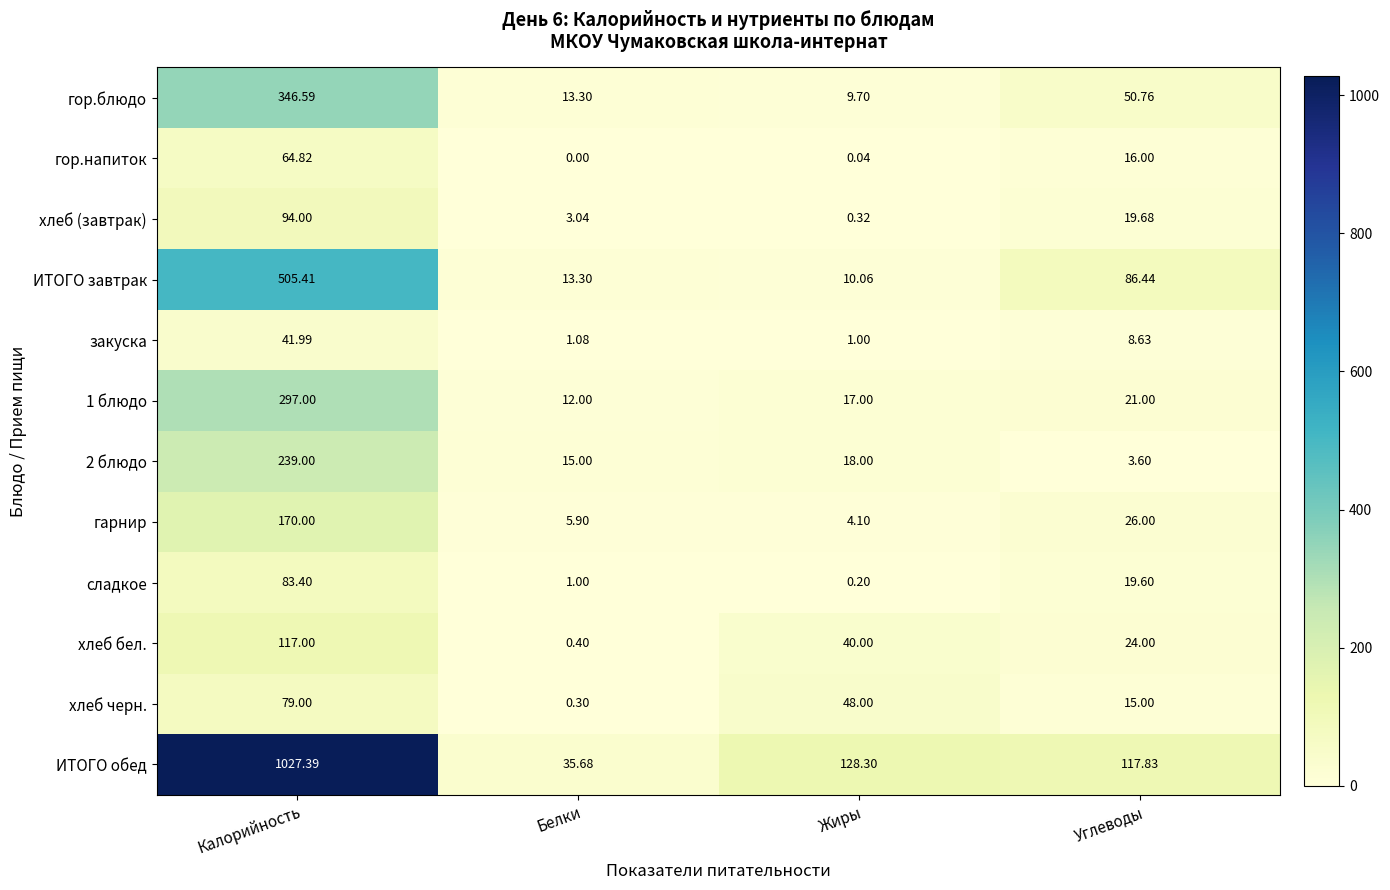

Is the value of хлеб бел. at Углеводы greater than the value of 2 блюдо at Углеводы?

Yes